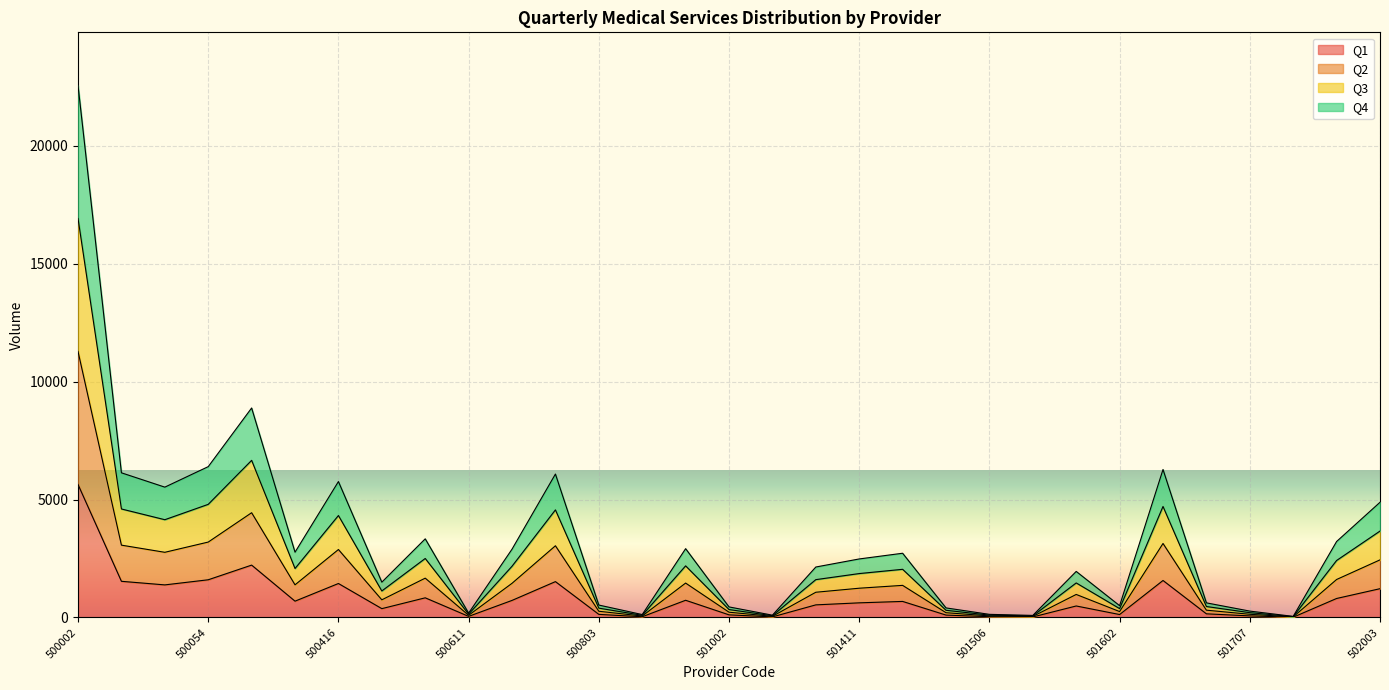

True or false: Q4 and Q1 cross at least once.

False